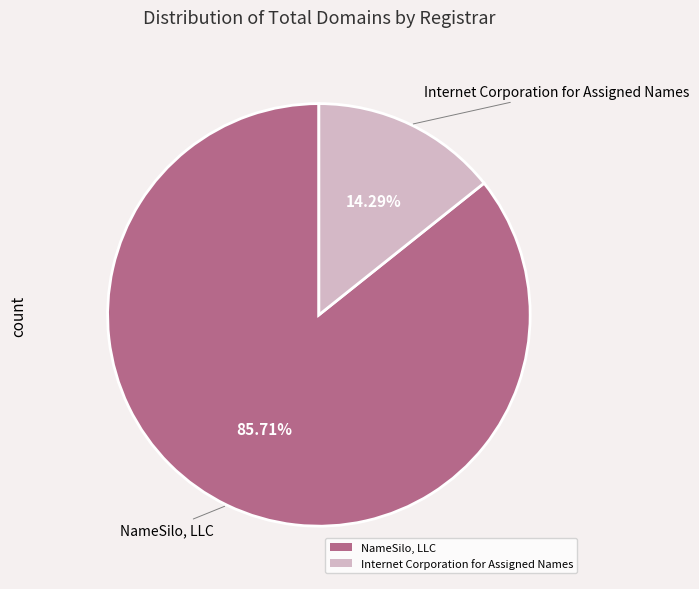

Which slice is the largest?

NameSilo, LLC